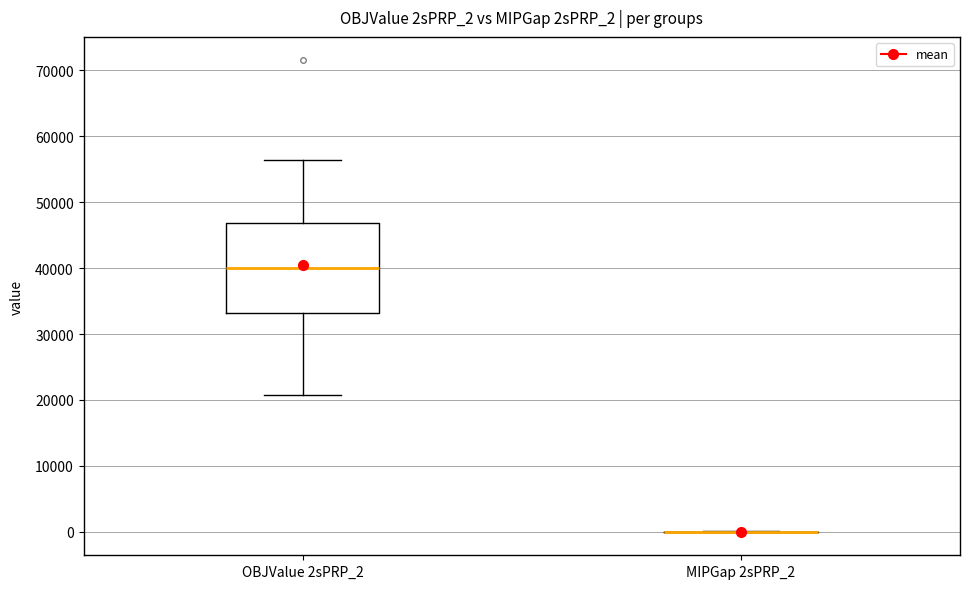

Comparing the boxes themselves (not the whiskers), which one is the tallest?

OBJValue 2sPRP_2